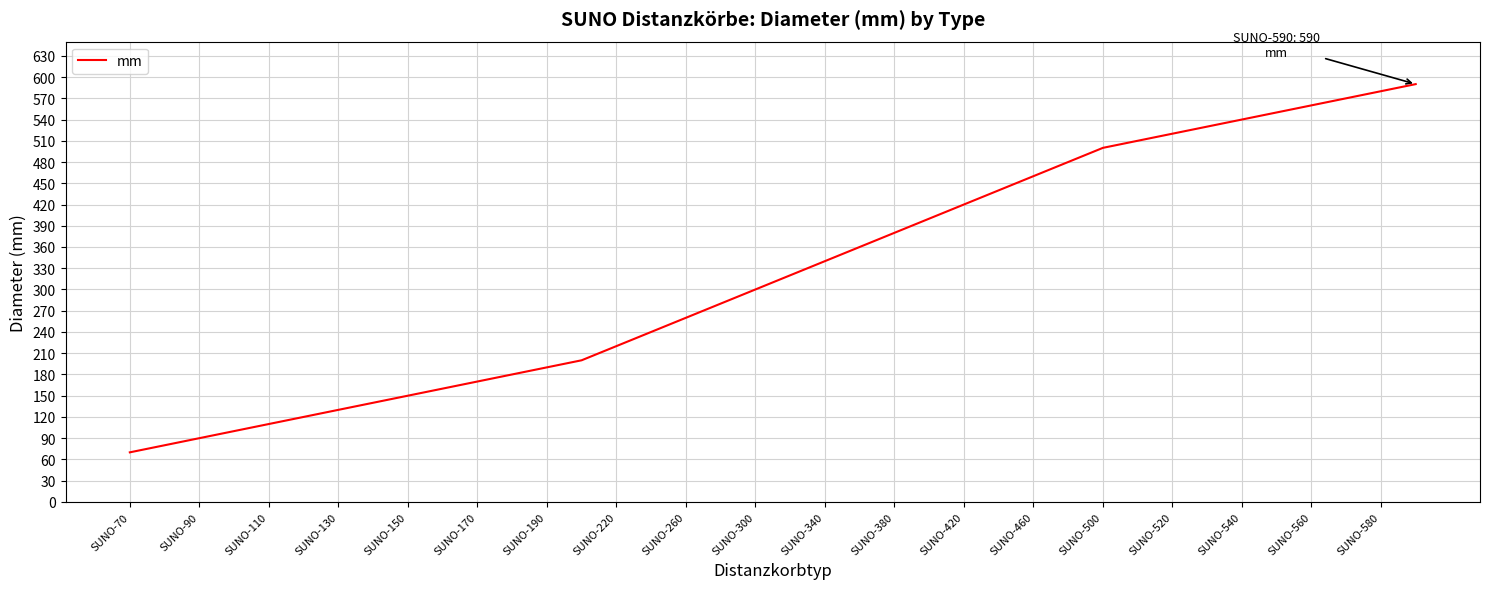

What is the difference between the maximum and minimum values?

520